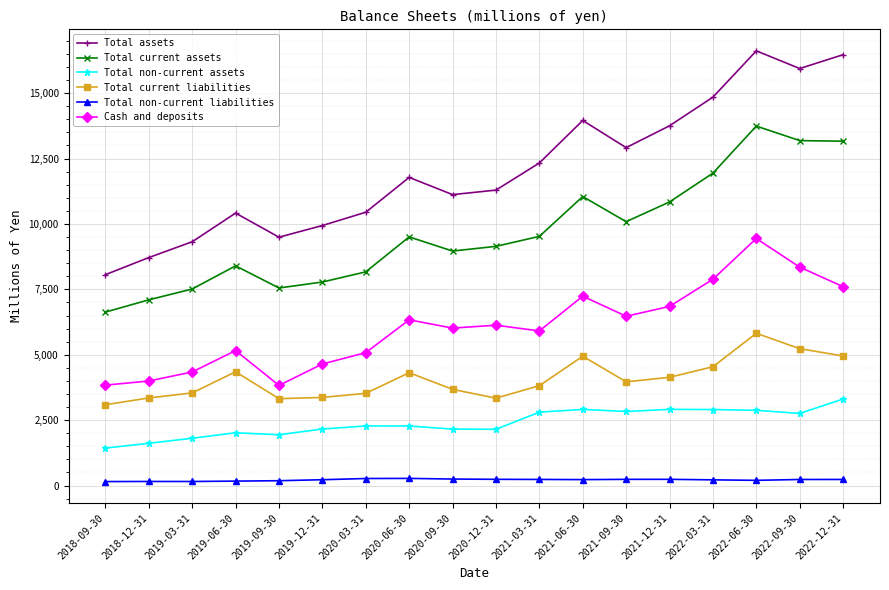

What is the spread (max minus min) of values at 2021-12-31?

13516